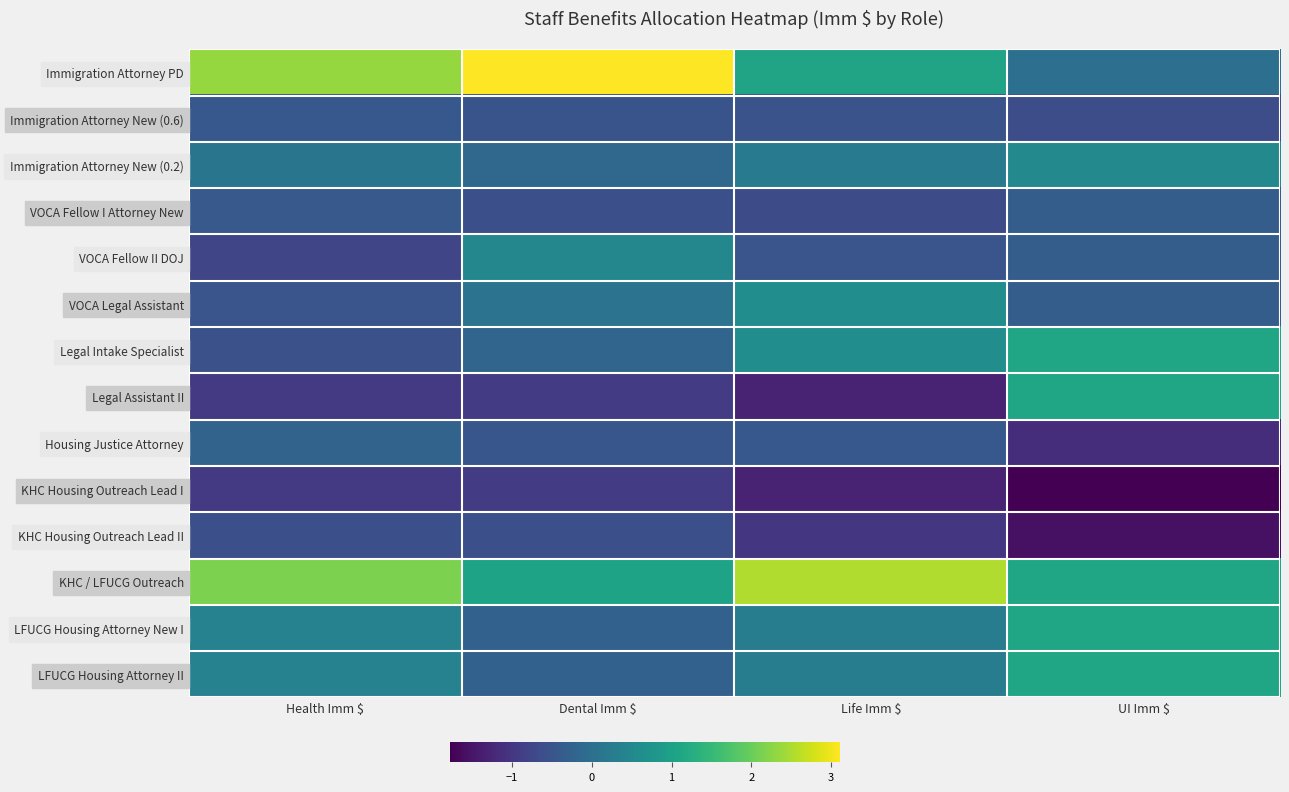

Between Life Imm $ and UI Imm $, which series saw the biggest shift?

Legal Assistant II